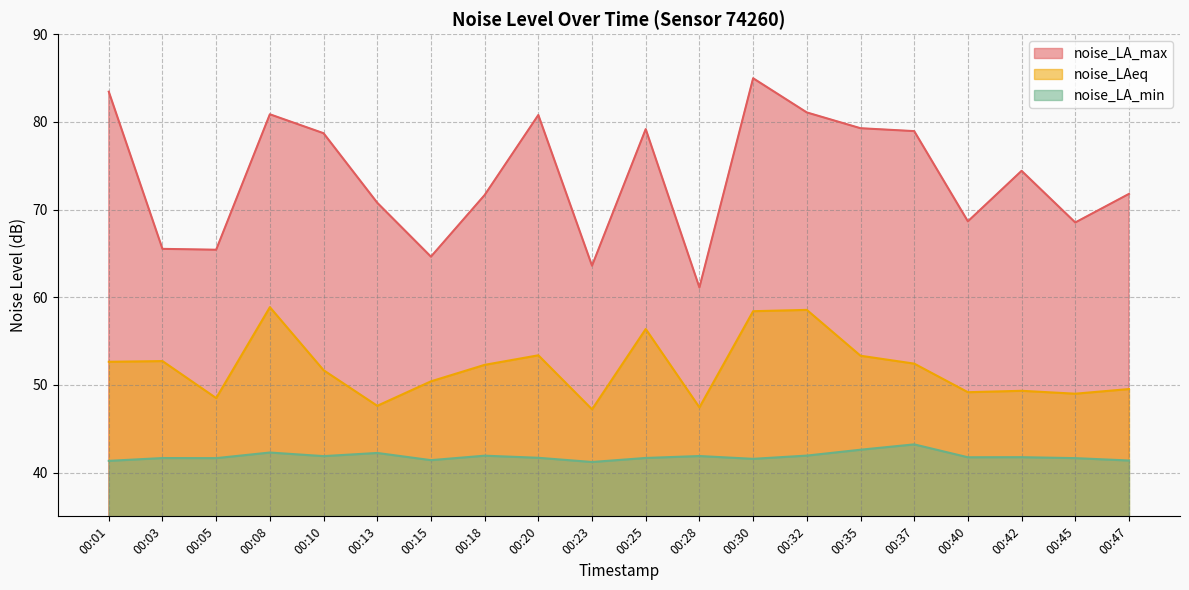

Count the number of data series in this chart.

3